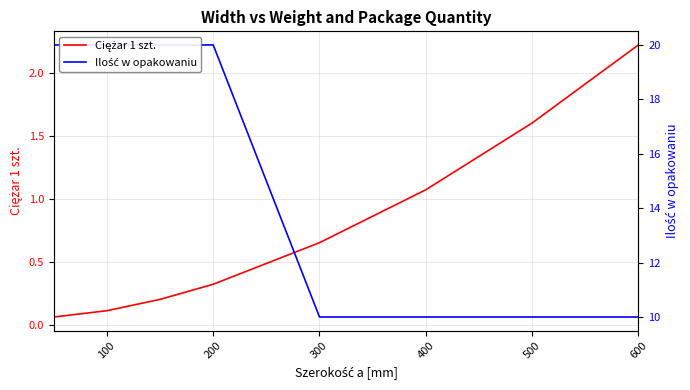

At how many categories does at least one series exceed 13?

4